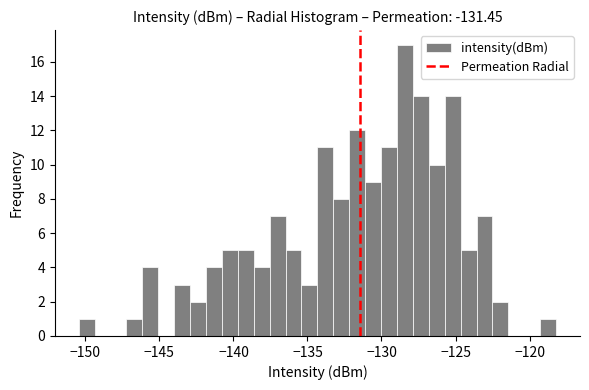

Read against the x-axis, roughly where is the centre of the tallest bar?

-128.5